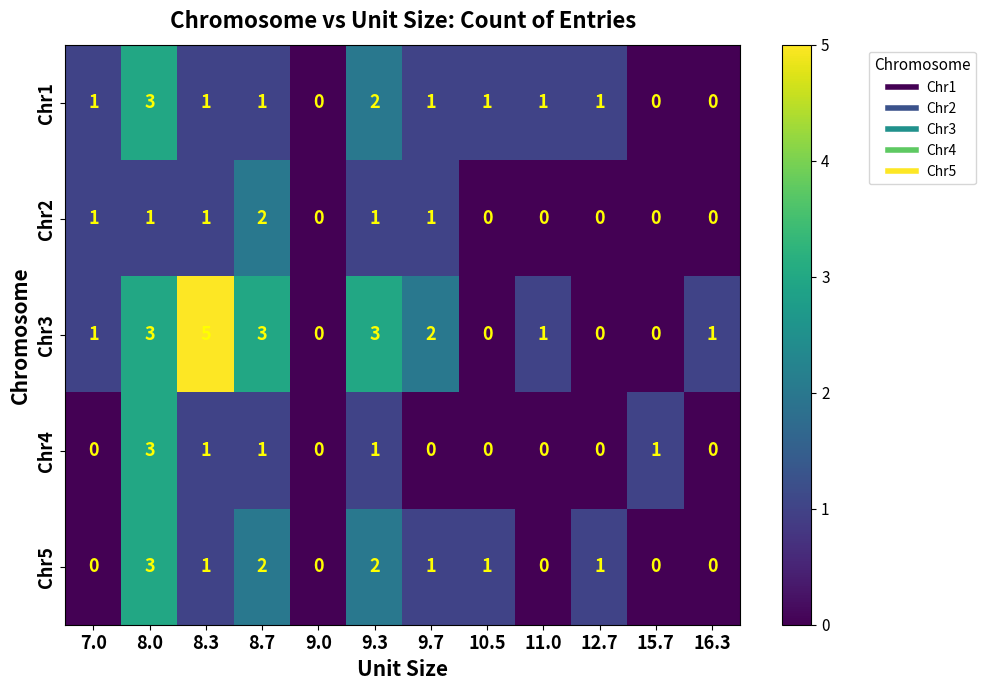

Where is Chr3 nearest to the value 2?

9.7